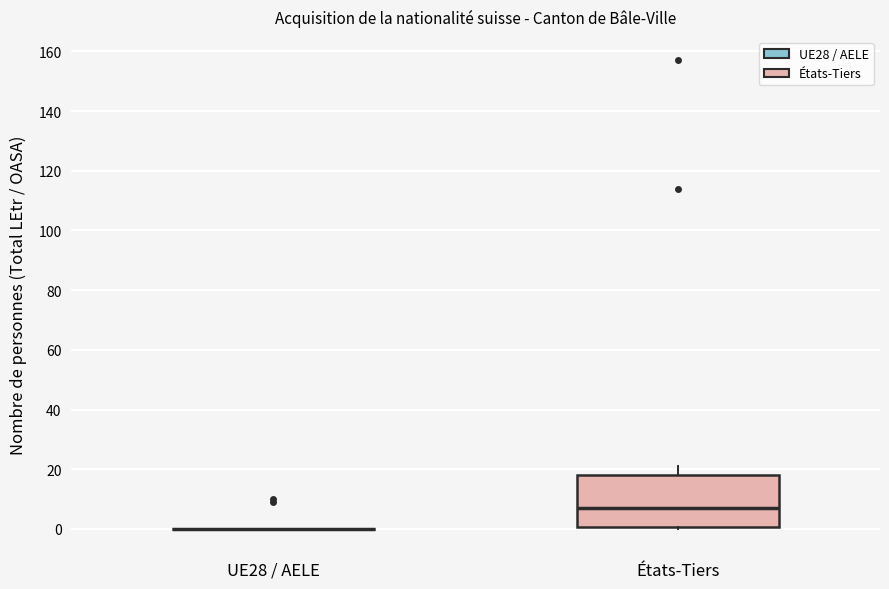

Which box is the tallest, from its lower edge to its upper edge?

États-Tiers